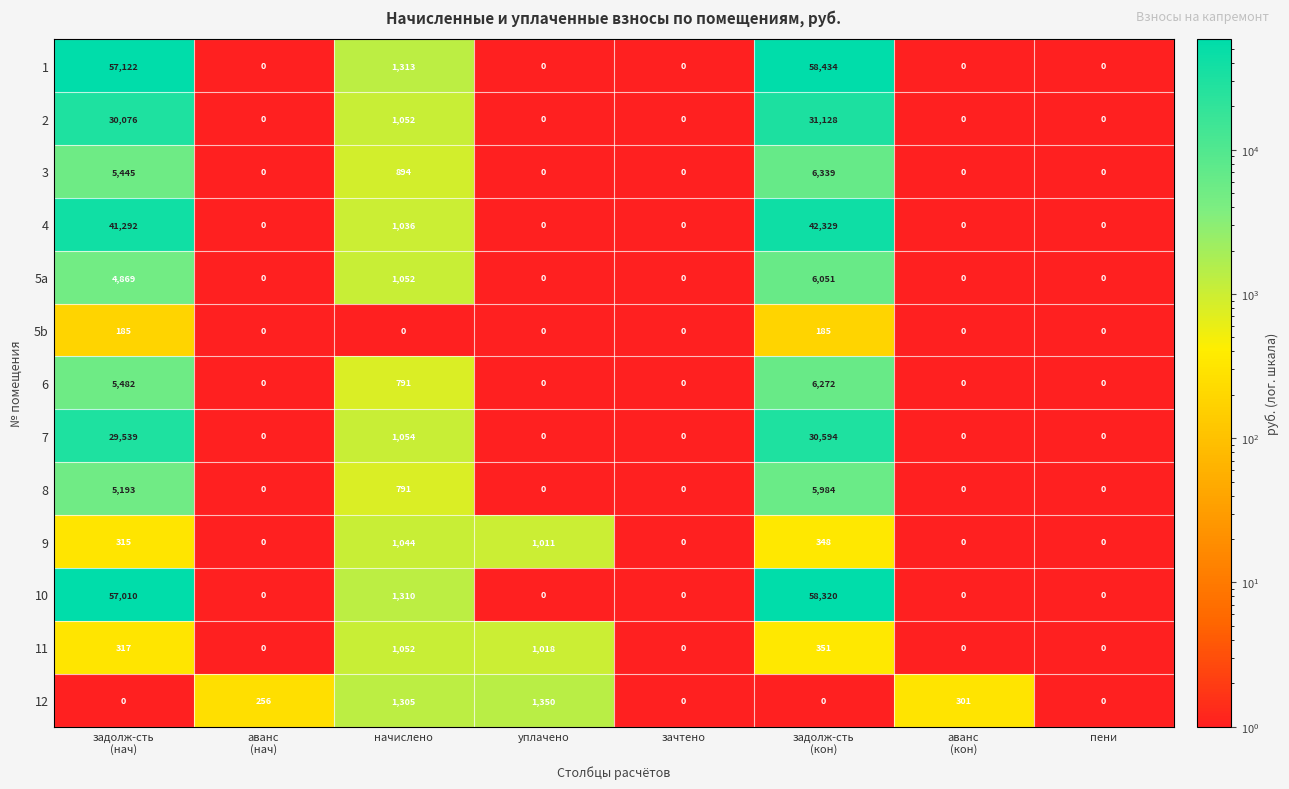

Count the number of categories in the chart.

8